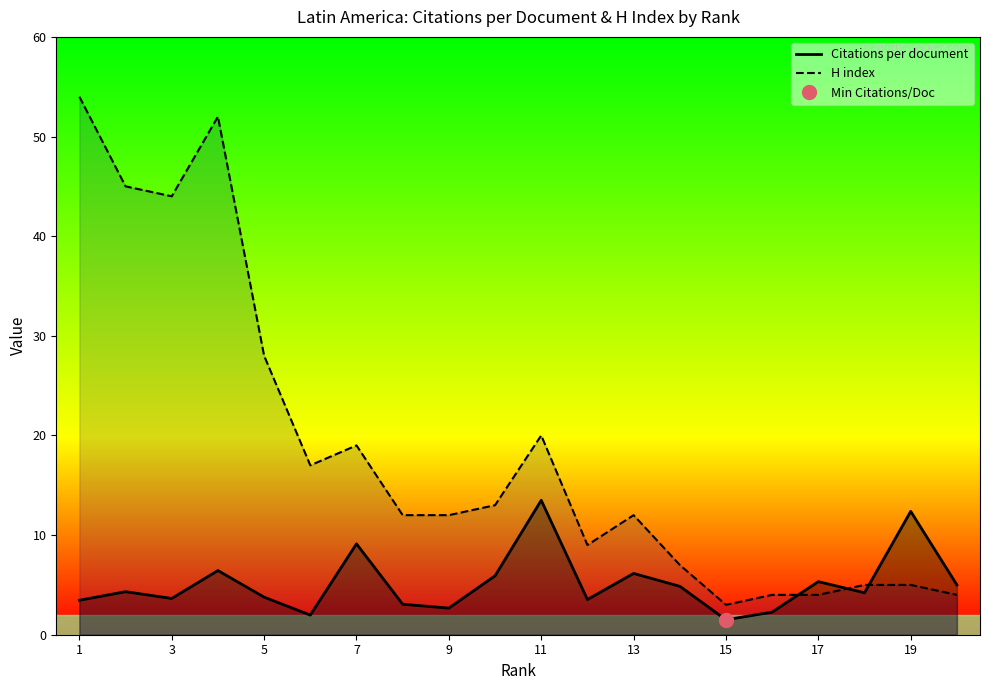

The H index series shows 28.0 at 5. True or false?

True